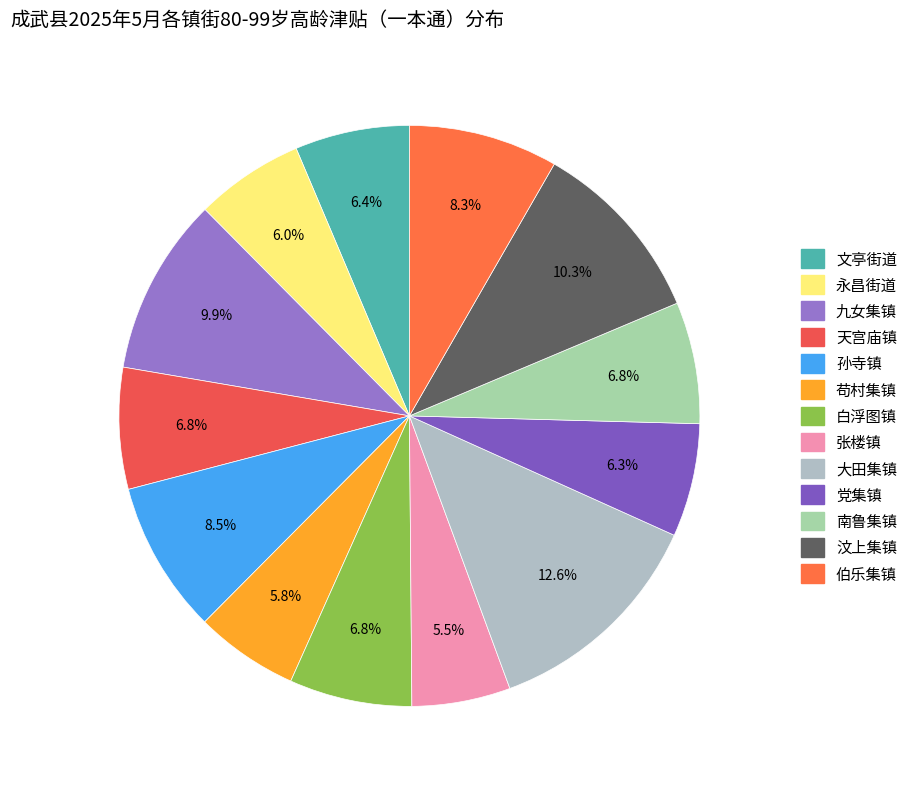

Rank the categories by value from highest to lowest.

大田集镇, 汶上集镇, 九女集镇, 孙寺镇, 伯乐集镇, 白浮图镇, 南鲁集镇, 天宫庙镇, 文亭街道, 党集镇, 永昌街道, 苟村集镇, 张楼镇